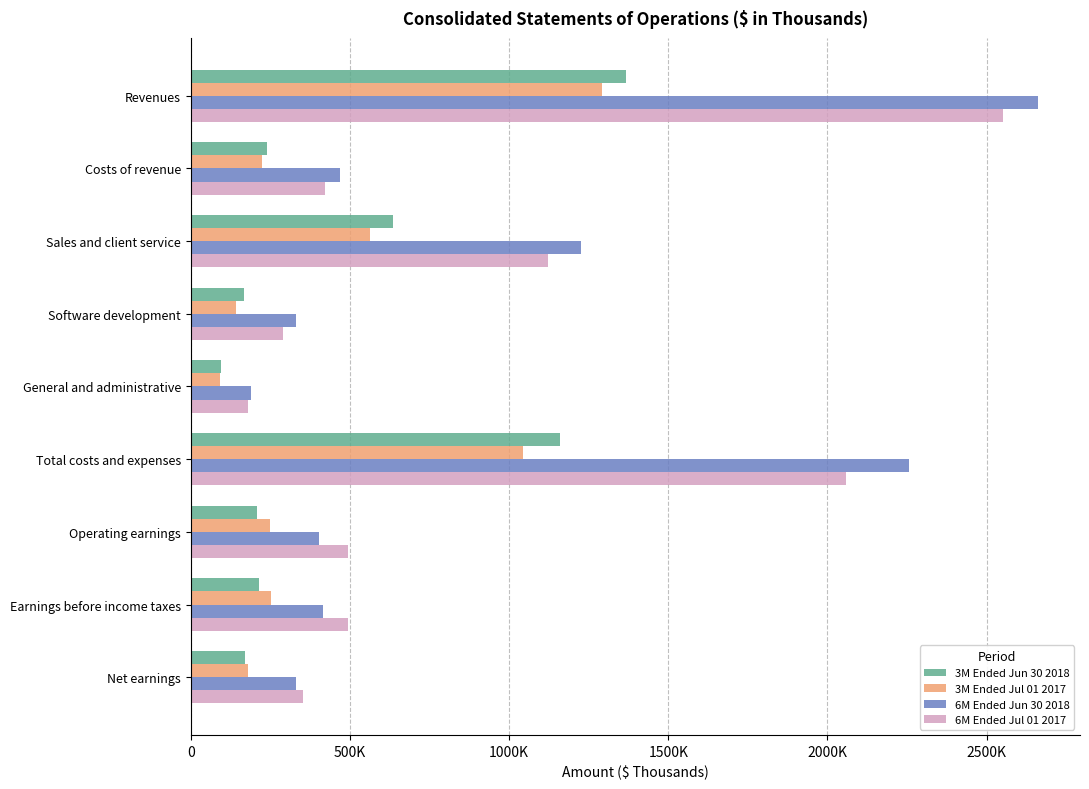

What are all the series names shown in the legend?

3M Ended Jun 30 2018, 3M Ended Jul 01 2017, 6M Ended Jun 30 2018, 6M Ended Jul 01 2017